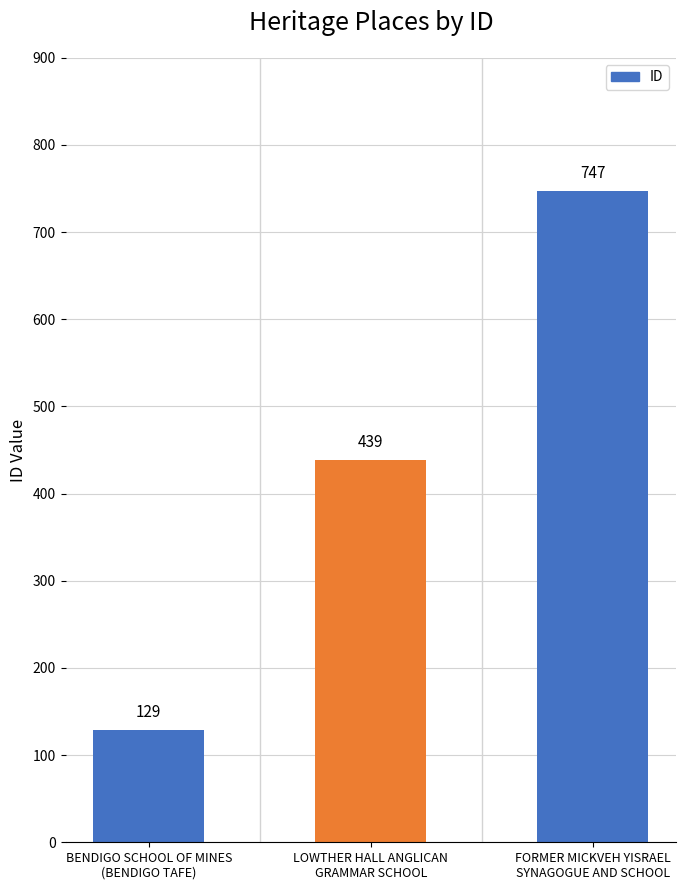

Which has a higher value, LOWTHER HALL ANGLICAN
GRAMMAR SCHOOL or FORMER MICKVEH YISRAEL
SYNAGOGUE AND SCHOOL?

FORMER MICKVEH YISRAEL
SYNAGOGUE AND SCHOOL